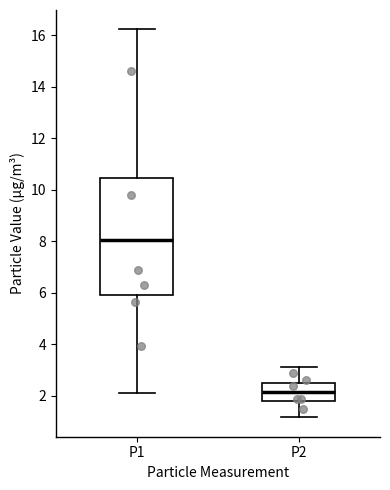

Where does the upper whisker of the box for P1 end on the y-axis? The values are not printed on the chart, so give them approximately, as read against the axis.

16.2